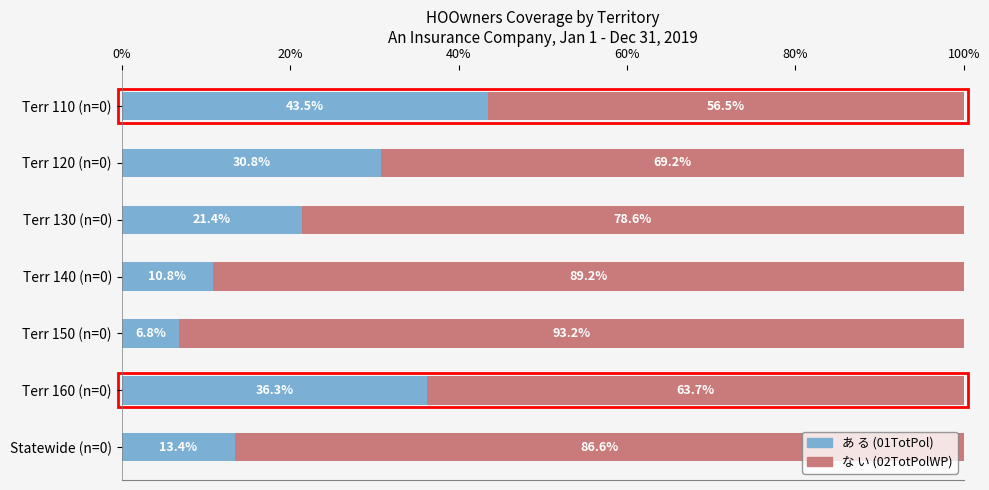

What is the total value across all series at Terr 140 (n=0)?

100.0